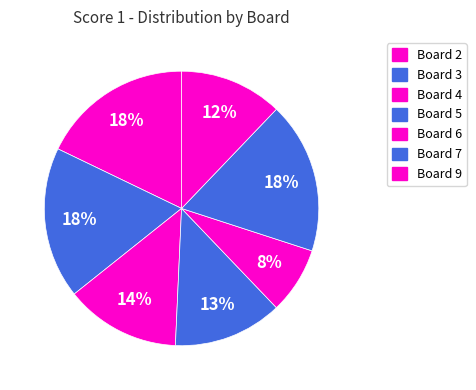

How many slices are in this pie chart?

7